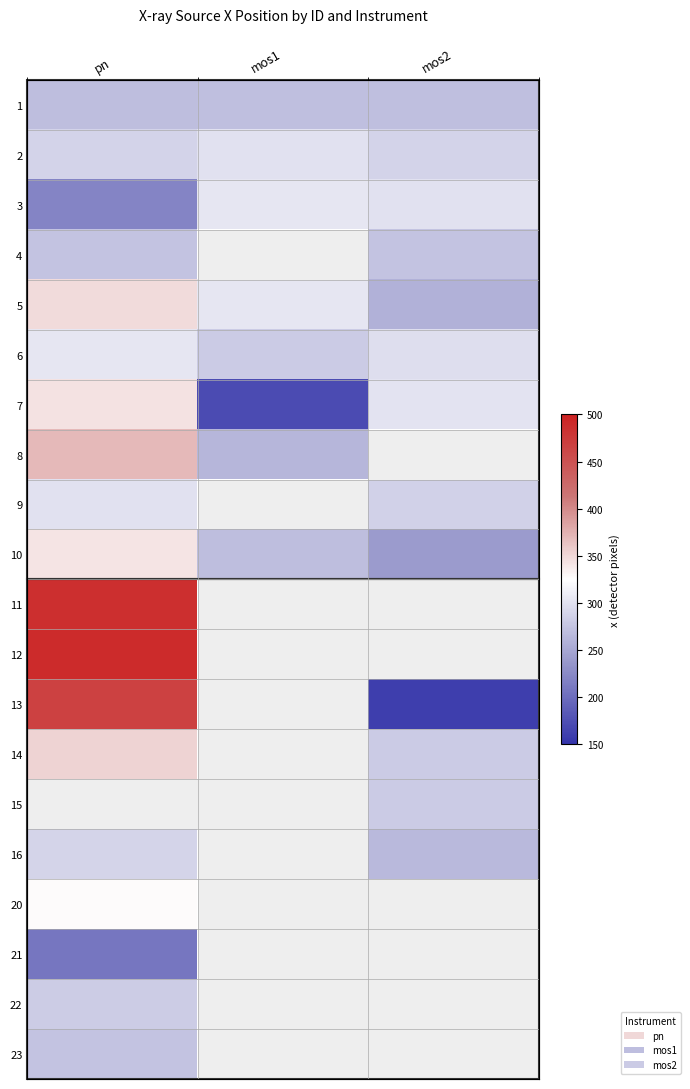

How many data points in 10 are above 269?

2